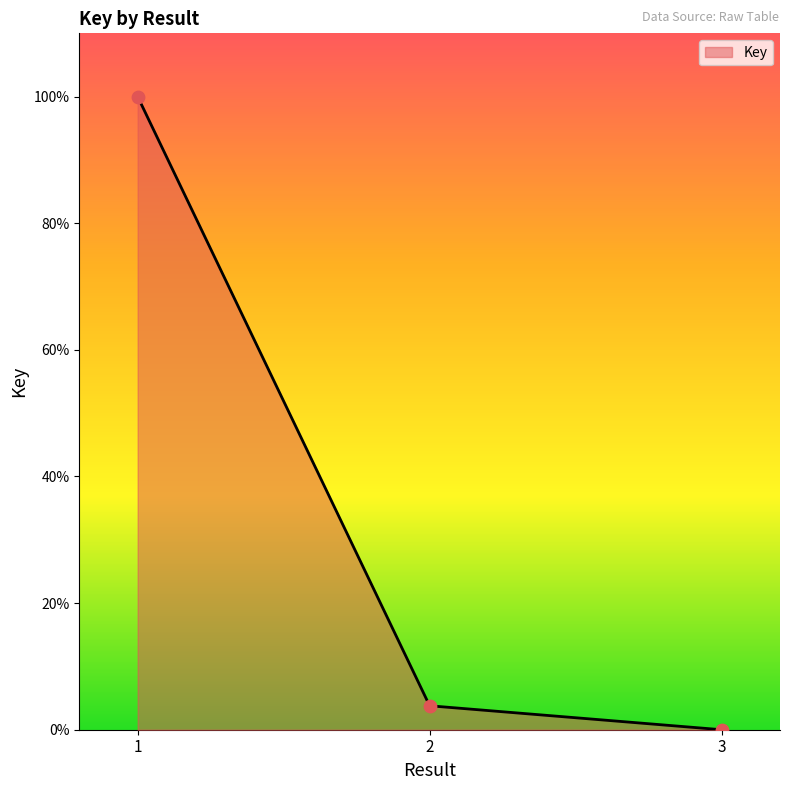

Between 1 and 2, which is larger?

1